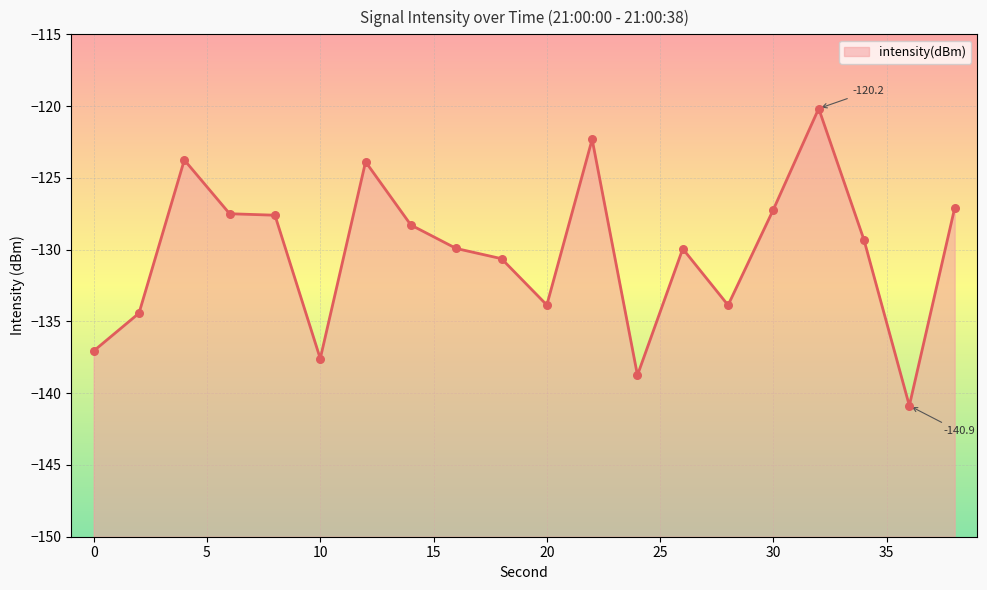

Which has a higher value, 6 or 0?

6